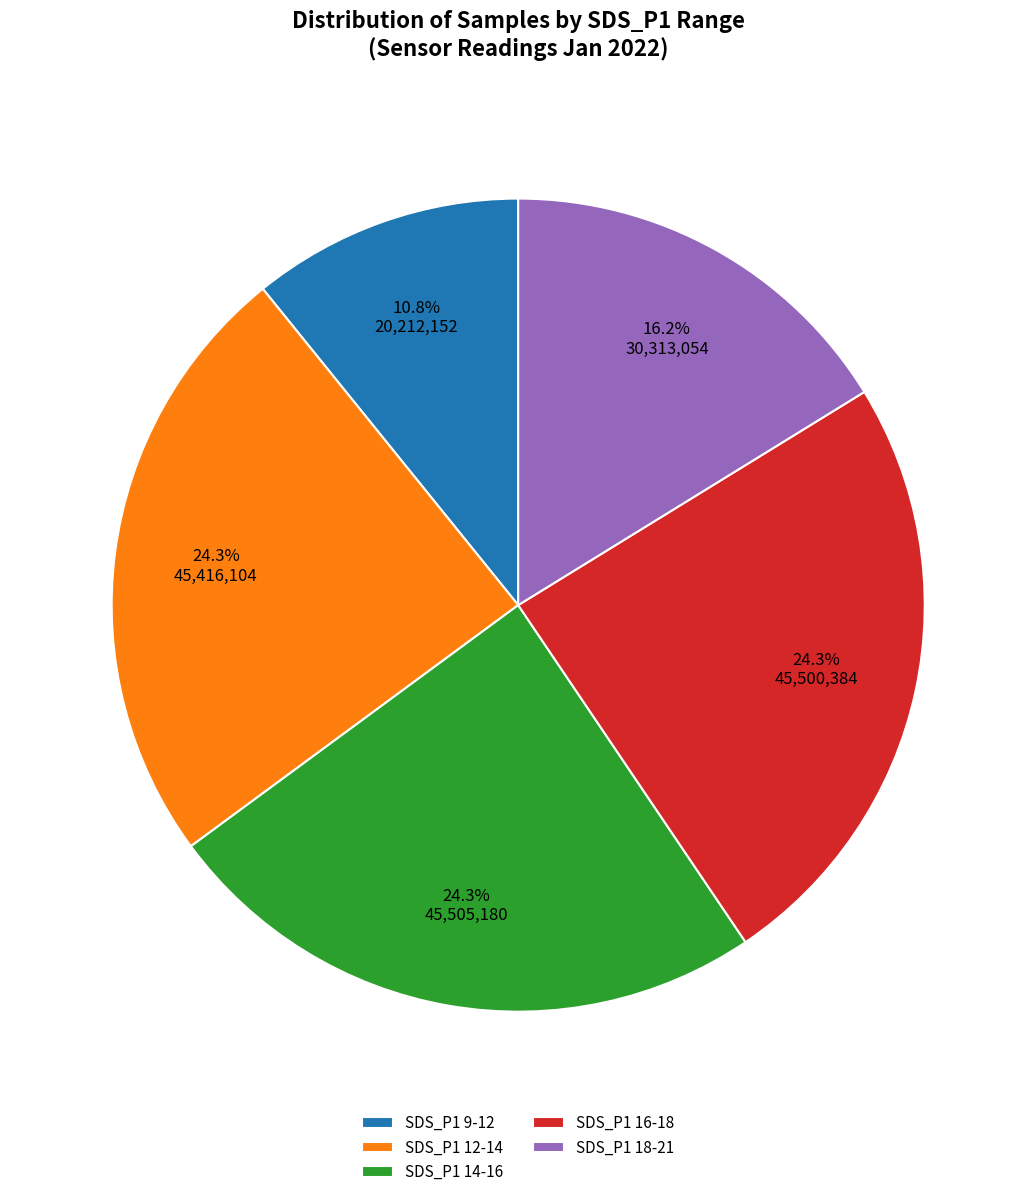

What percentage is NOT represented by SDS_P1 16-18?

75.7%